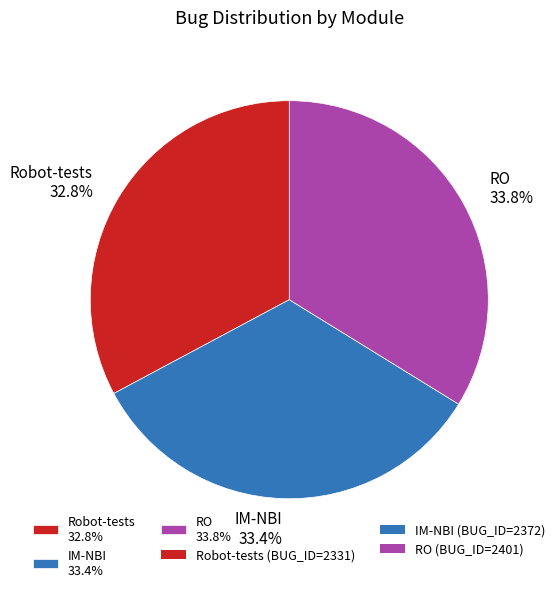

Does IM-NBI 33.4% represent more than half of the total?

No